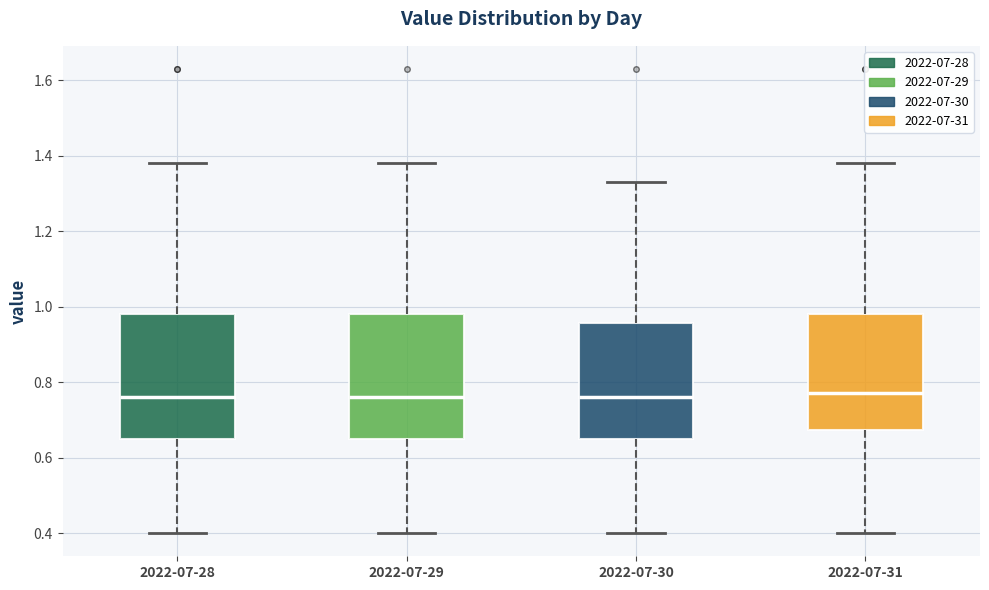

Reading left to right, read every box against the y-axis: the position of its median line, the range the box covers, and the ends of its whiskers. The values are not printed on the chart, so give them approximately, as read against the axis.

2022-07-28: median 0.76, box 0.66 to 0.98, whiskers 0.40 to 1.38
2022-07-29: median 0.76, box 0.66 to 0.98, whiskers 0.40 to 1.38
2022-07-30: median 0.76, box 0.66 to 0.96, whiskers 0.40 to 1.34
2022-07-31: median 0.78, box 0.68 to 0.98, whiskers 0.40 to 1.38